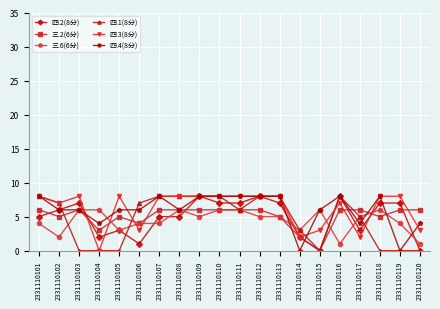

What is the total value across all series at 2331110120?

14